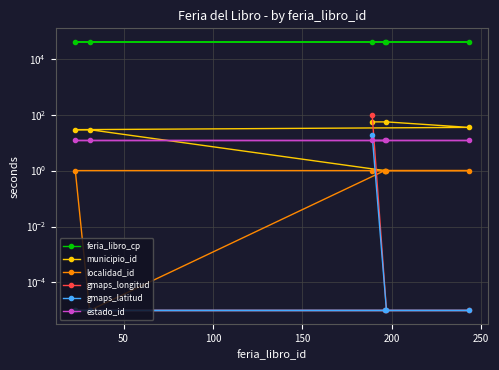

At 100, list the series in order from smallest to largest.

gmaps_longitud, gmaps_latitud, localidad_id, estado_id, municipio_id, feria_libro_cp